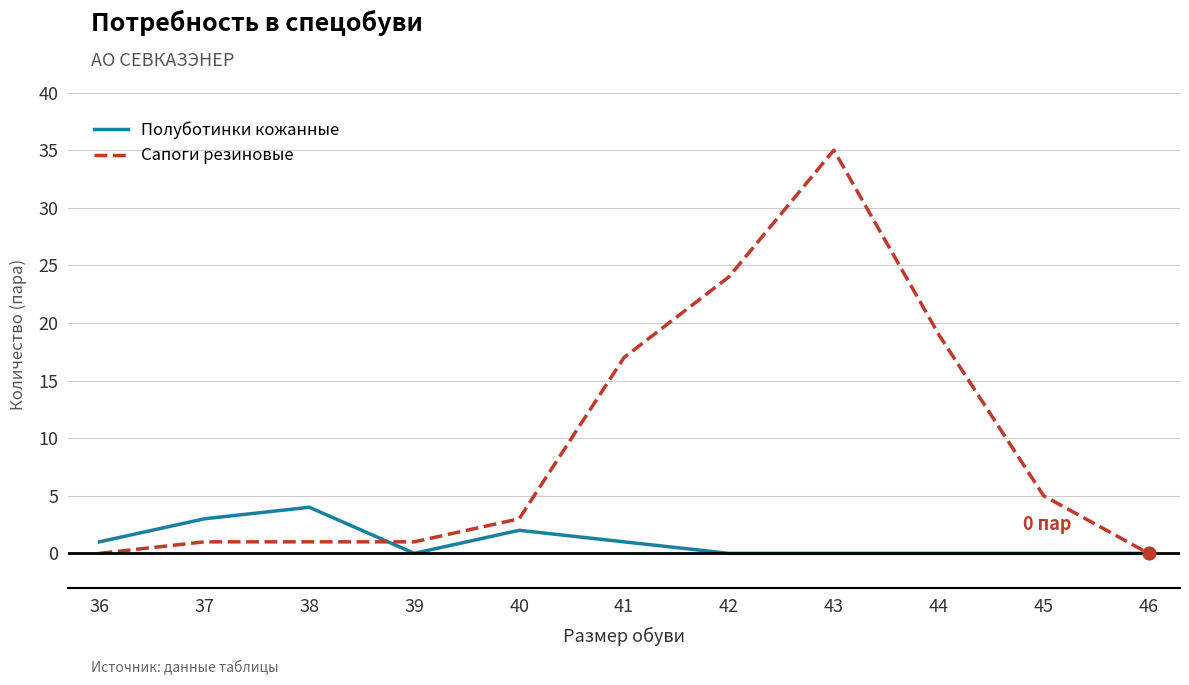

Which series has the largest total across all categories?

Сапоги резиновые